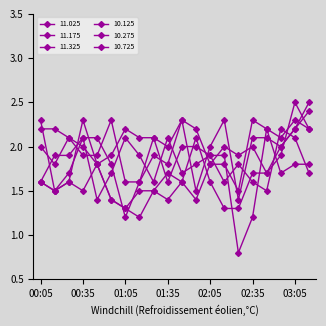

Does the chart have visible grid lines?

No